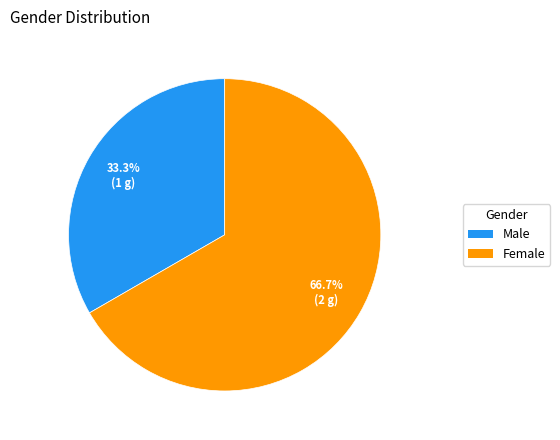

Count the number of slices in the pie.

2